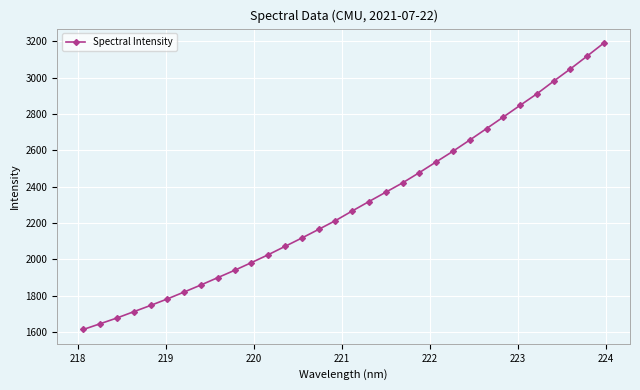

What is the value of the 17th point from the left?

2266.4